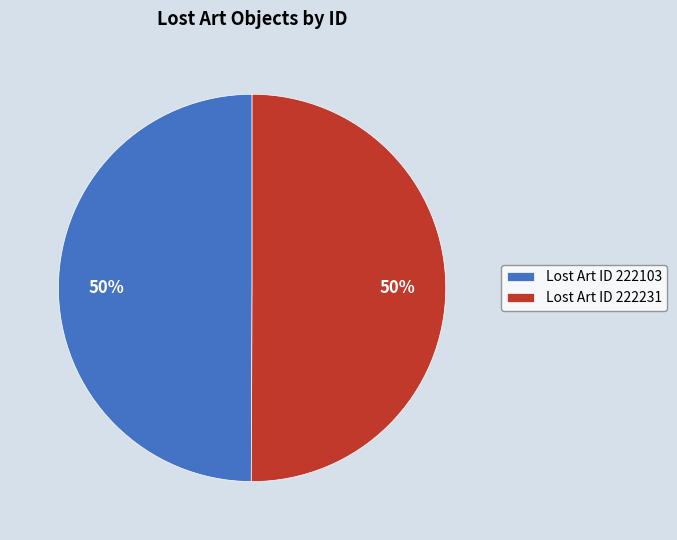

To the nearest percent, what is the combined percentage of Lost Art ID 222231 and Lost Art ID 222103?

100%